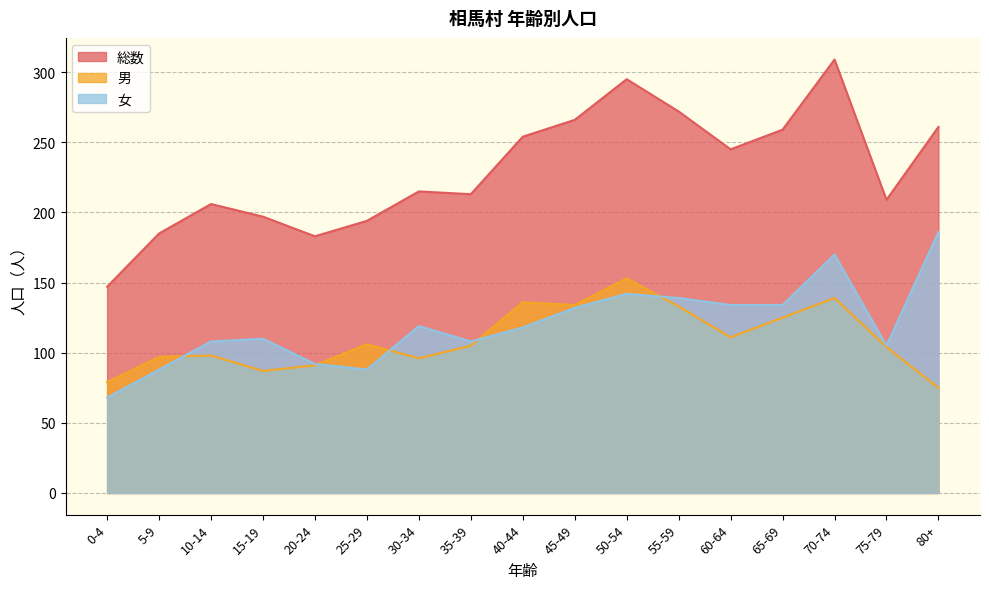

Where is the first local maximum for 男?

10-14